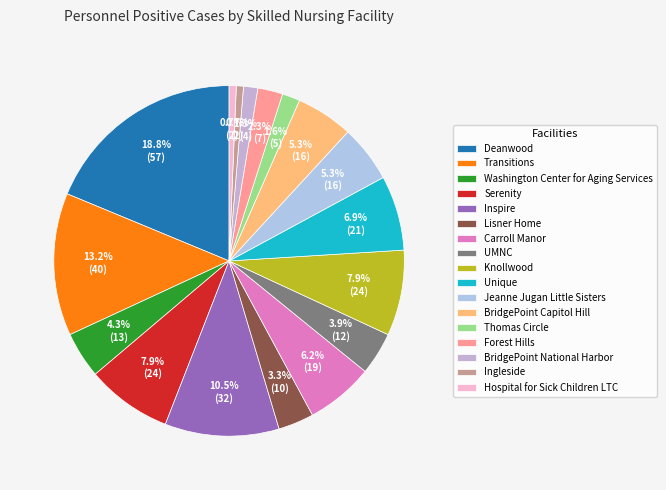

True or false: Carroll Manor accounts for 6% of the total.

True